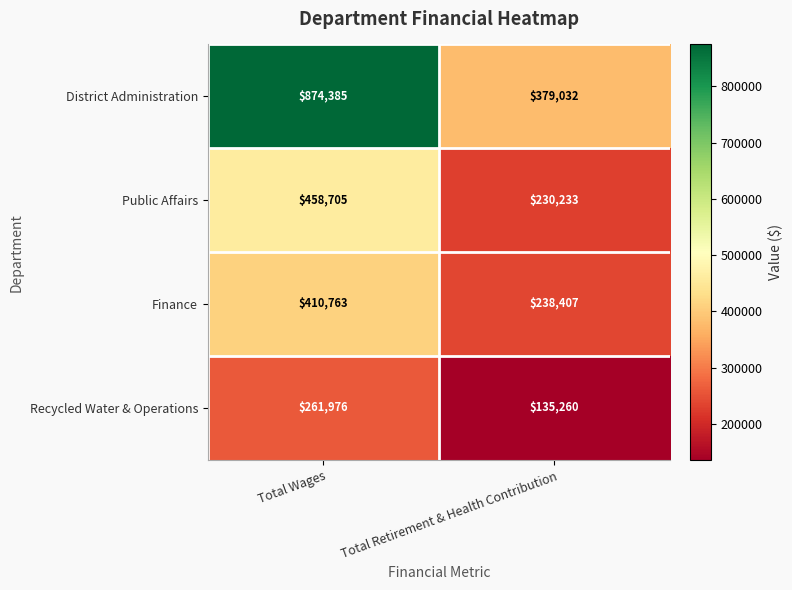

The value of Finance at Total Wages is 410763. True or false?

True